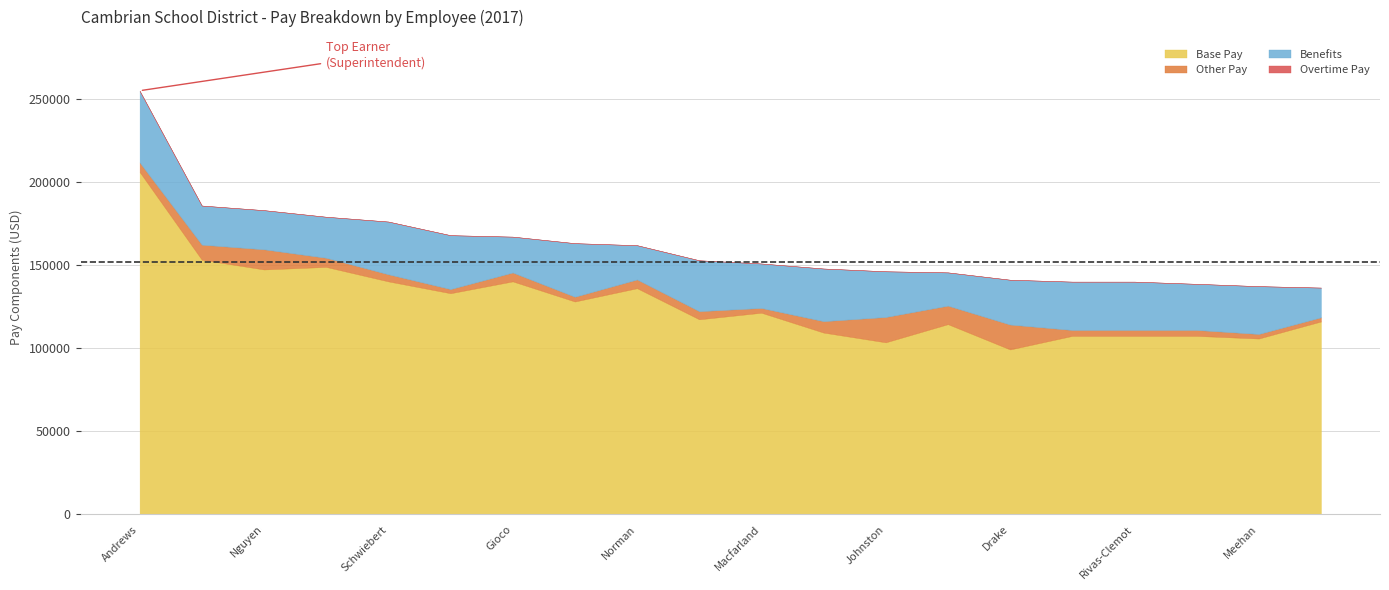

True or false: Overtime Pay and Benefits cross at least once.

False